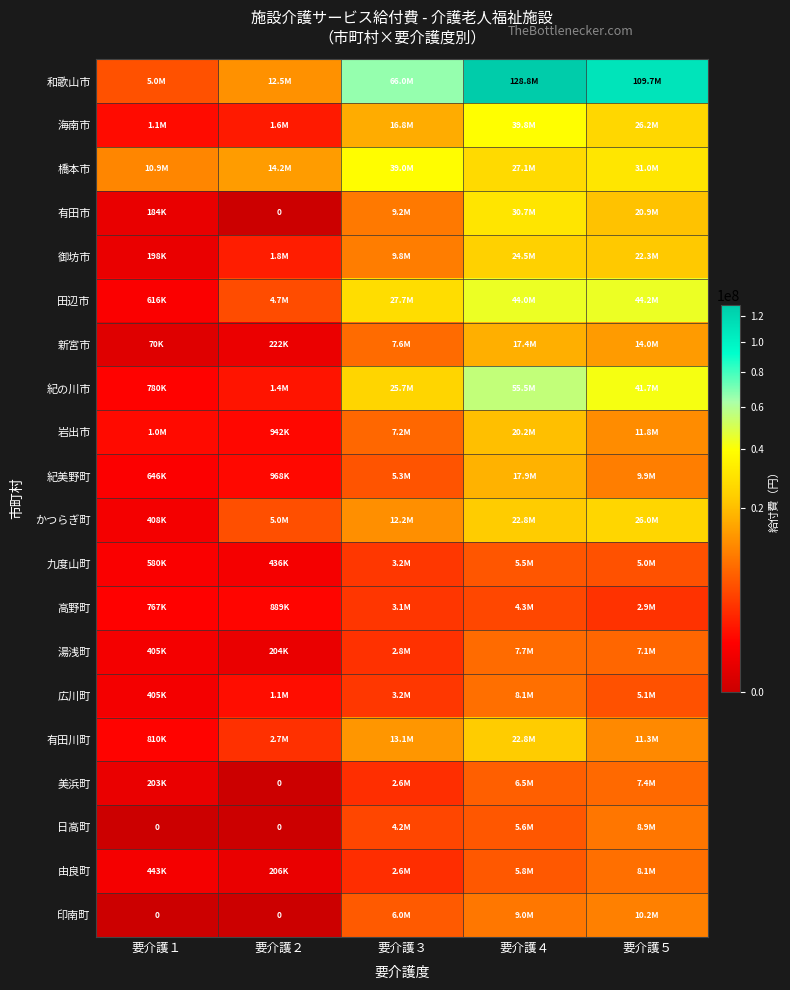

Which series has the largest range (max minus min)?

和歌山市